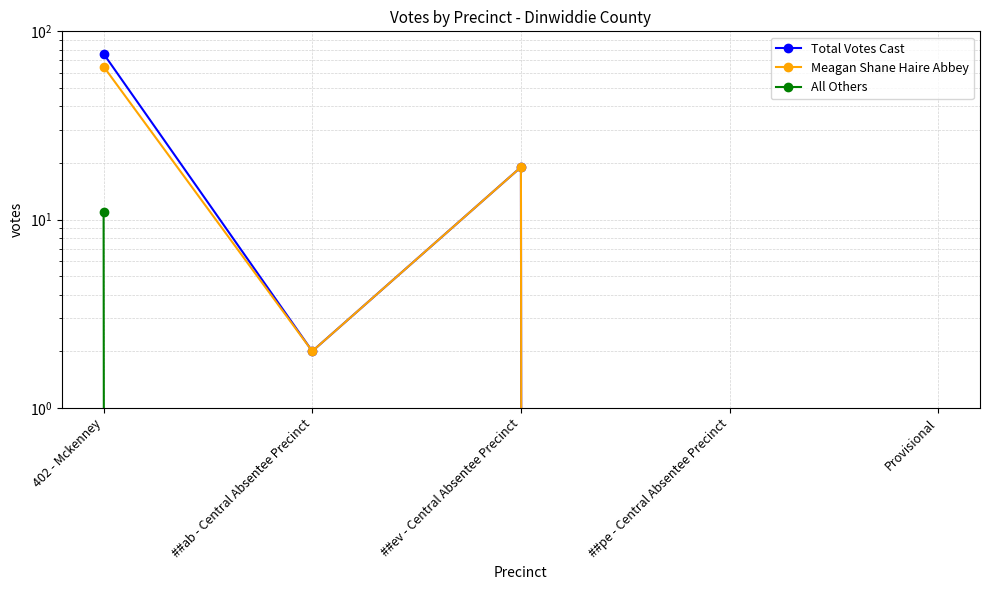

At which category does the chart reach its minimum across all series?

##pe - Central Absentee Precinct